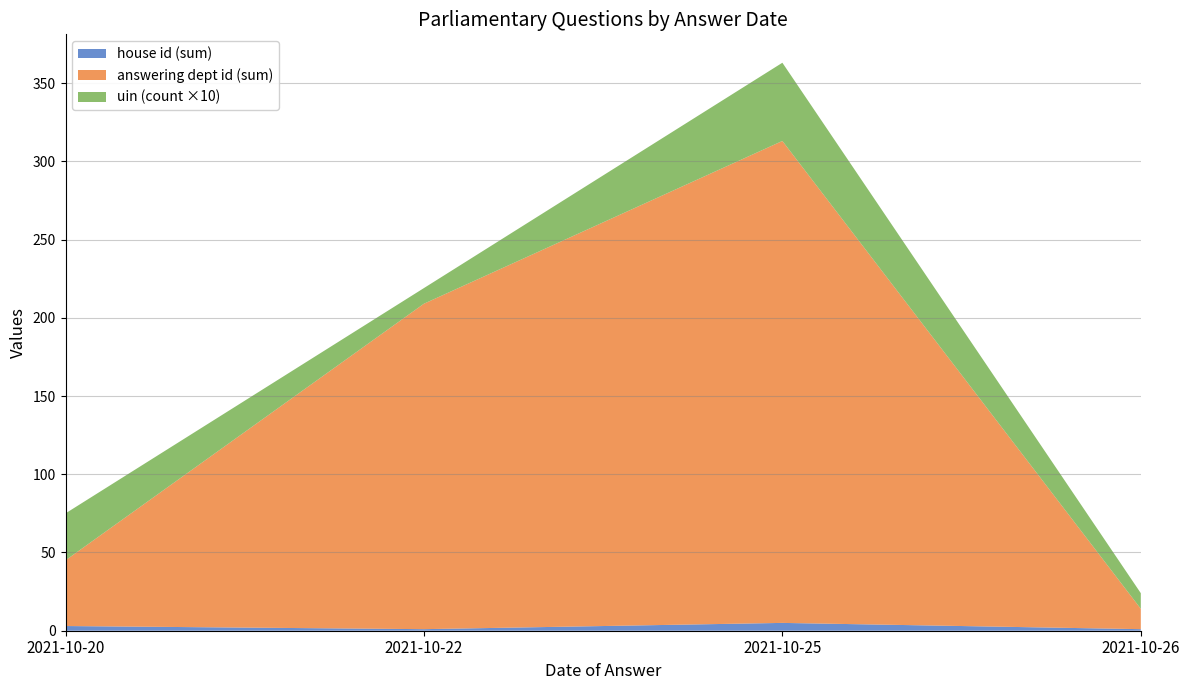

At which category is the sum across all series the highest?

2021-10-25